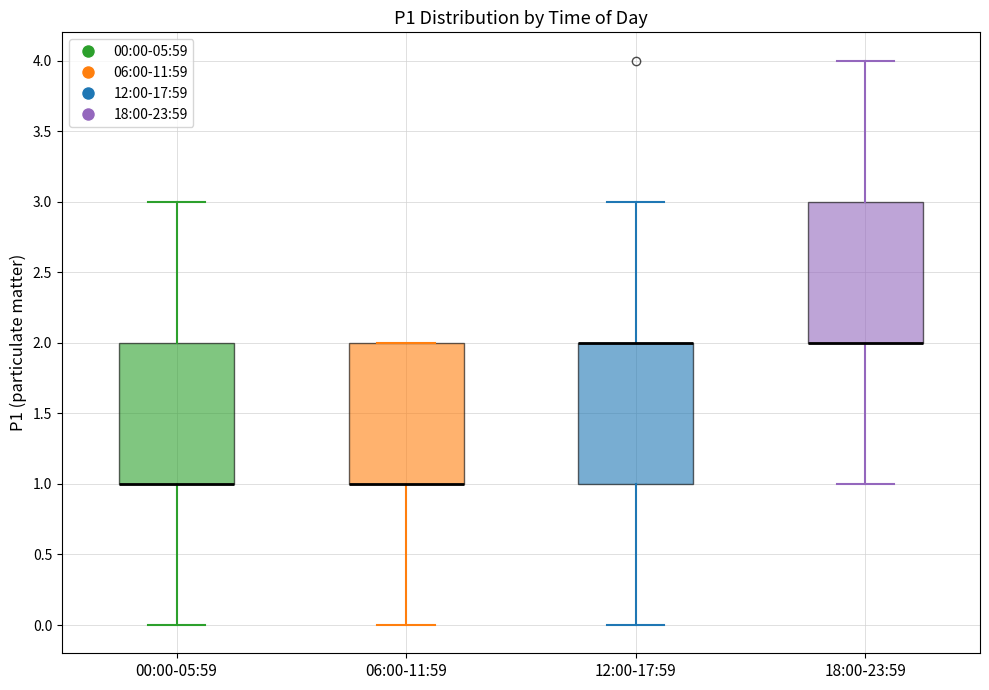

Reading left to right, read every box against the y-axis: the position of its median line, the range the box covers, and the ends of its whiskers. The values are not printed on the chart, so give them approximately, as read against the axis.

00:00-05:59: median 1 (drawn on the box's lower edge), box 1 to 2, whiskers 0 to 3
06:00-11:59: median 1 (drawn on the box's lower edge), box 1 to 2, whiskers 0 to 2
12:00-17:59: median 2 (drawn on the box's upper edge), box 1 to 2, whiskers 0 to 3
18:00-23:59: median 2 (drawn on the box's lower edge), box 2 to 3, whiskers 1 to 4